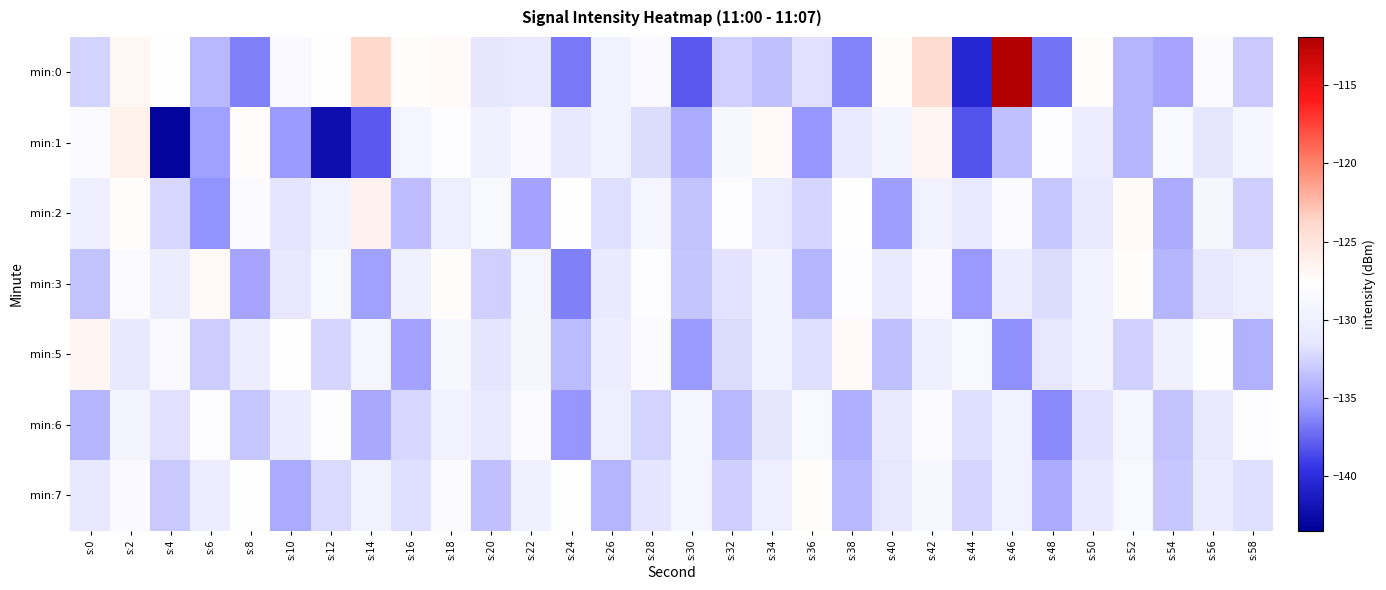

Reading left to right, what are all the values shown in this chart?

min:0: s:0=-132.6	s:2=-126.9	s:4=-127.8	s:6=-134.0	s:8=-136.6	s:10=-128.6	s:12=-127.8	s:14=-123.8	s:16=-127.4	s:18=-127.2	s:20=-131.5	s:22=-131.1	s:24=-136.7	s:26=-129.6	s:28=-128.5	s:30=-138.0	s:32=-132.7	s:34=-133.6	s:36=-131.9	s:38=-136.4	s:40=-127.4	s:42=-124.2	s:44=-140.5	s:46=-111.9	s:48=-137.0	s:50=-127.3	s:52=-134.2	s:54=-134.9	s:56=-128.4	s:58=-133.1
min:1: s:0=-128.4	s:2=-126.2	s:4=-143.2	s:6=-135.2	s:8=-127.4	s:10=-135.4	s:12=-142.4	s:14=-138.0	s:16=-129.2	s:18=-127.9	s:20=-130.0	s:22=-128.5	s:24=-131.2	s:26=-129.8	s:28=-132.1	s:30=-134.5	s:32=-128.9	s:34=-127.3	s:36=-135.7	s:38=-131.0	s:40=-129.4	s:42=-126.8	s:44=-138.2	s:46=-133.6	s:48=-127.9	s:50=-130.5	s:52=-134.1	s:54=-128.7	s:56=-131.5	s:58=-129.2
min:2: s:0=-130.1	s:2=-127.5	s:4=-132.3	s:6=-135.8	s:8=-128.2	s:10=-131.6	s:12=-129.9	s:14=-126.4	s:16=-133.7	s:18=-130.2	s:20=-128.8	s:22=-135.1	s:24=-127.6	s:26=-131.9	s:28=-129.3	s:30=-133.4	s:32=-128.1	s:34=-130.7	s:36=-132.5	s:38=-127.8	s:40=-135.3	s:42=-129.6	s:44=-131.1	s:46=-128.4	s:48=-133.2	s:50=-130.9	s:52=-127.2	s:54=-134.6	s:56=-129.0	s:58=-132.8
min:3: s:0=-133.5	s:2=-128.3	s:4=-130.6	s:6=-127.1	s:8=-134.9	s:10=-131.3	s:12=-128.7	s:14=-135.2	s:16=-130.0	s:18=-127.4	s:20=-132.7	s:22=-129.1	s:24=-136.5	s:26=-130.8	s:28=-128.0	s:30=-133.3	s:32=-131.7	s:34=-129.5	s:36=-134.2	s:38=-127.9	s:40=-131.0	s:42=-128.6	s:44=-135.6	s:46=-130.3	s:48=-132.1	s:50=-129.8	s:52=-127.5	s:54=-134.0	s:56=-131.4	s:58=-130.2
min:5: s:0=-126.8	s:2=-131.2	s:4=-128.5	s:6=-133.0	s:8=-130.4	s:10=-127.7	s:12=-132.5	s:14=-129.2	s:16=-135.1	s:18=-128.9	s:20=-131.6	s:22=-129.0	s:24=-133.8	s:26=-130.5	s:28=-128.2	s:30=-135.4	s:32=-132.1	s:34=-129.7	s:36=-131.9	s:38=-127.3	s:40=-133.6	s:42=-130.1	s:44=-128.8	s:46=-135.9	s:48=-131.3	s:50=-129.5	s:52=-132.7	s:54=-130.0	s:56=-127.6	s:58=-134.3
min:6: s:0=-134.1	s:2=-129.4	s:4=-131.8	s:6=-128.0	s:8=-133.2	s:10=-130.6	s:12=-127.9	s:14=-134.8	s:16=-132.3	s:18=-129.7	s:20=-131.0	s:22=-128.4	s:24=-135.7	s:26=-130.2	s:28=-132.6	s:30=-129.1	s:32=-133.9	s:34=-131.5	s:36=-128.7	s:38=-134.4	s:40=-130.9	s:42=-128.2	s:44=-132.0	s:46=-129.6	s:48=-136.2	s:50=-131.7	s:52=-129.3	s:54=-133.5	s:56=-130.8	s:58=-128.1
min:7: s:0=-131.4	s:2=-128.6	s:4=-133.1	s:6=-130.5	s:8=-127.8	s:10=-134.7	s:12=-132.2	s:14=-129.6	s:16=-131.9	s:18=-128.3	s:20=-133.6	s:22=-130.0	s:24=-127.7	s:26=-134.2	s:28=-131.6	s:30=-129.3	s:32=-132.8	s:34=-130.2	s:36=-127.5	s:38=-133.9	s:40=-131.3	s:42=-128.9	s:44=-132.4	s:46=-129.8	s:48=-134.5	s:50=-131.1	s:52=-128.7	s:54=-133.2	s:56=-130.6	s:58=-132.0